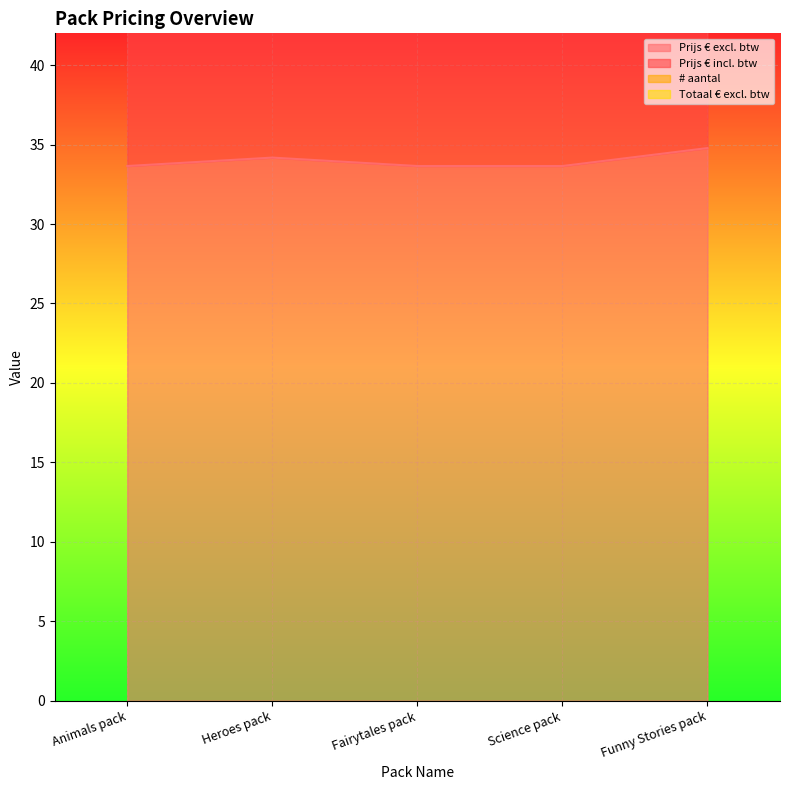

At which category does the chart reach its peak across all series?

Funny Stories pack